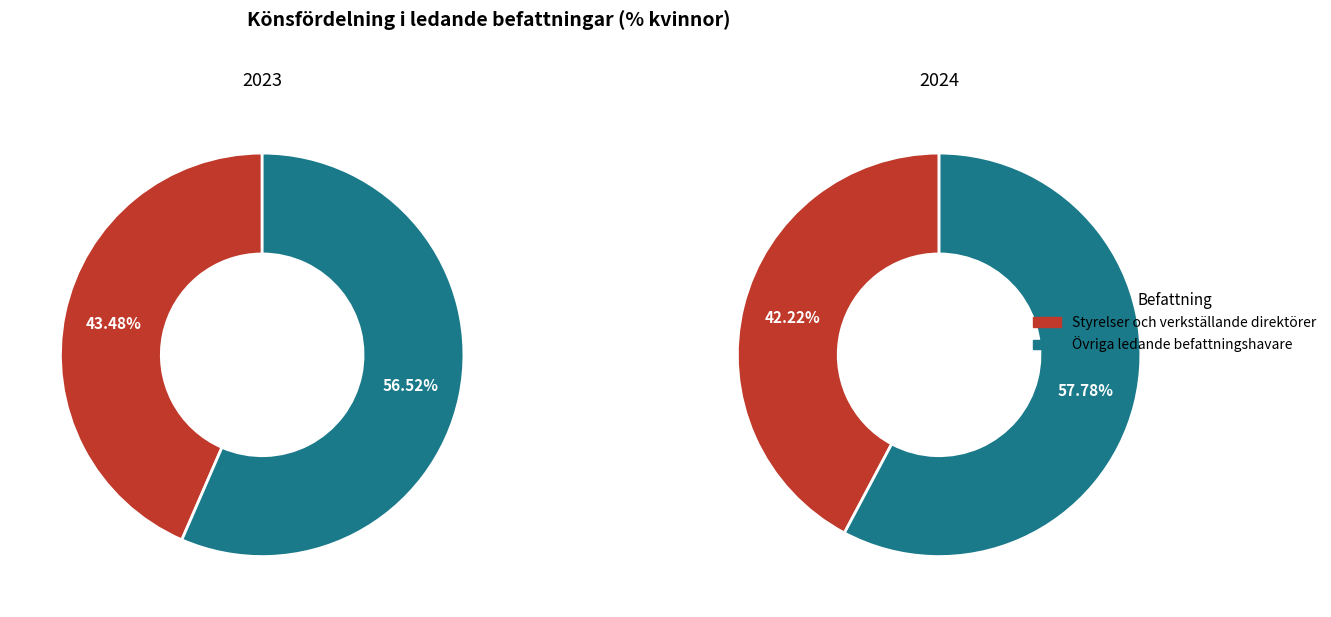

To the nearest percent, what is the average slice percentage?

50%